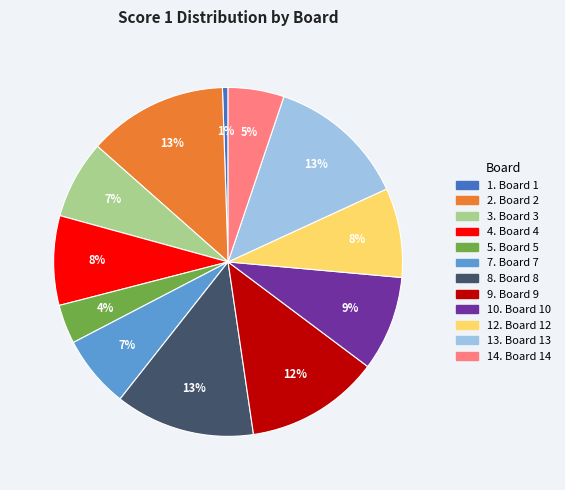

To the nearest percent, what is the average slice percentage?

8%